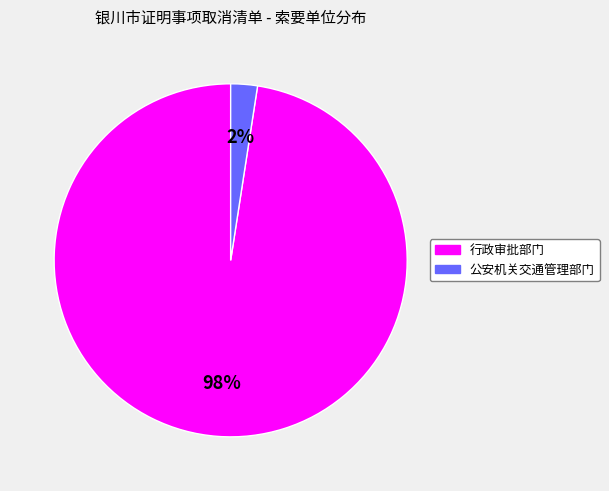

Rank the categories by value from highest to lowest.

行政审批部门, 公安机关交通管理部门